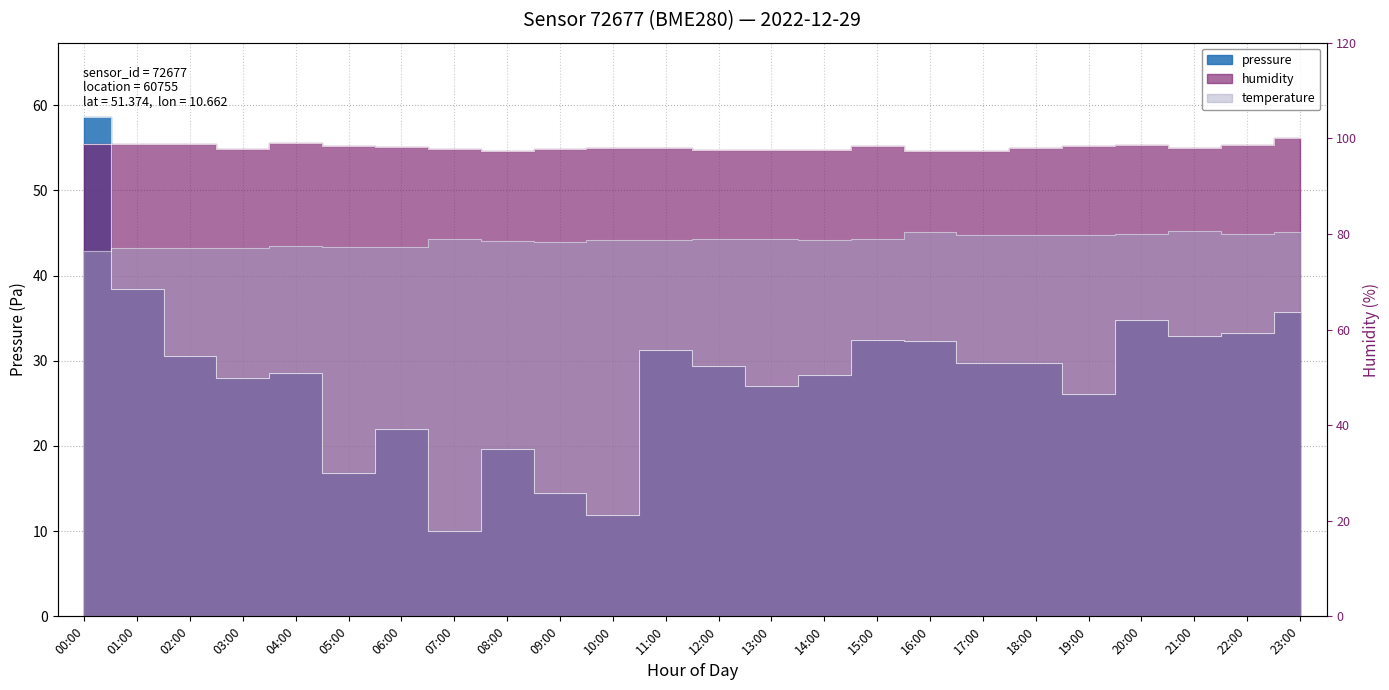

How many lines are shown in the chart?

3